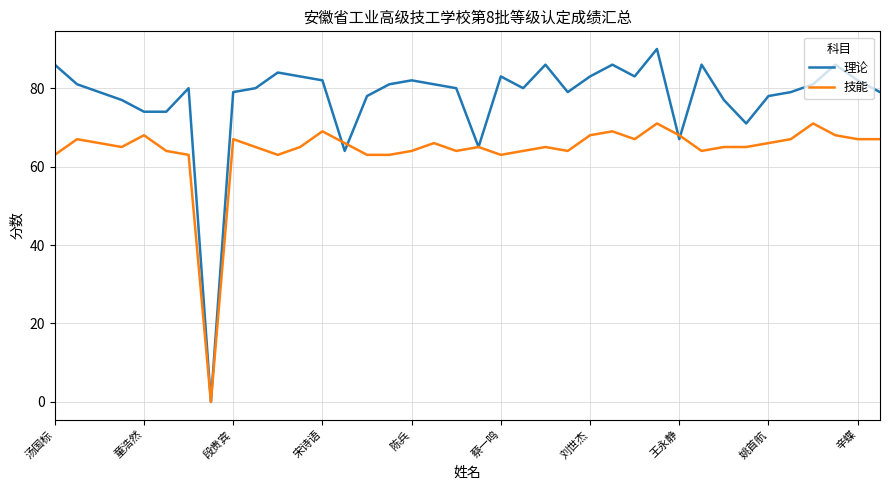

Which series has the largest total across all categories?

理论